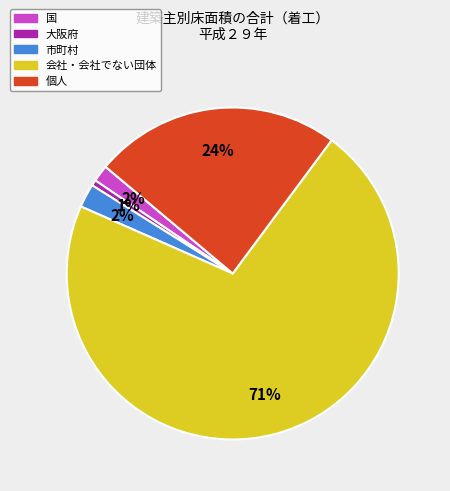

Is it true that 市町村 is 2% of the pie?

True